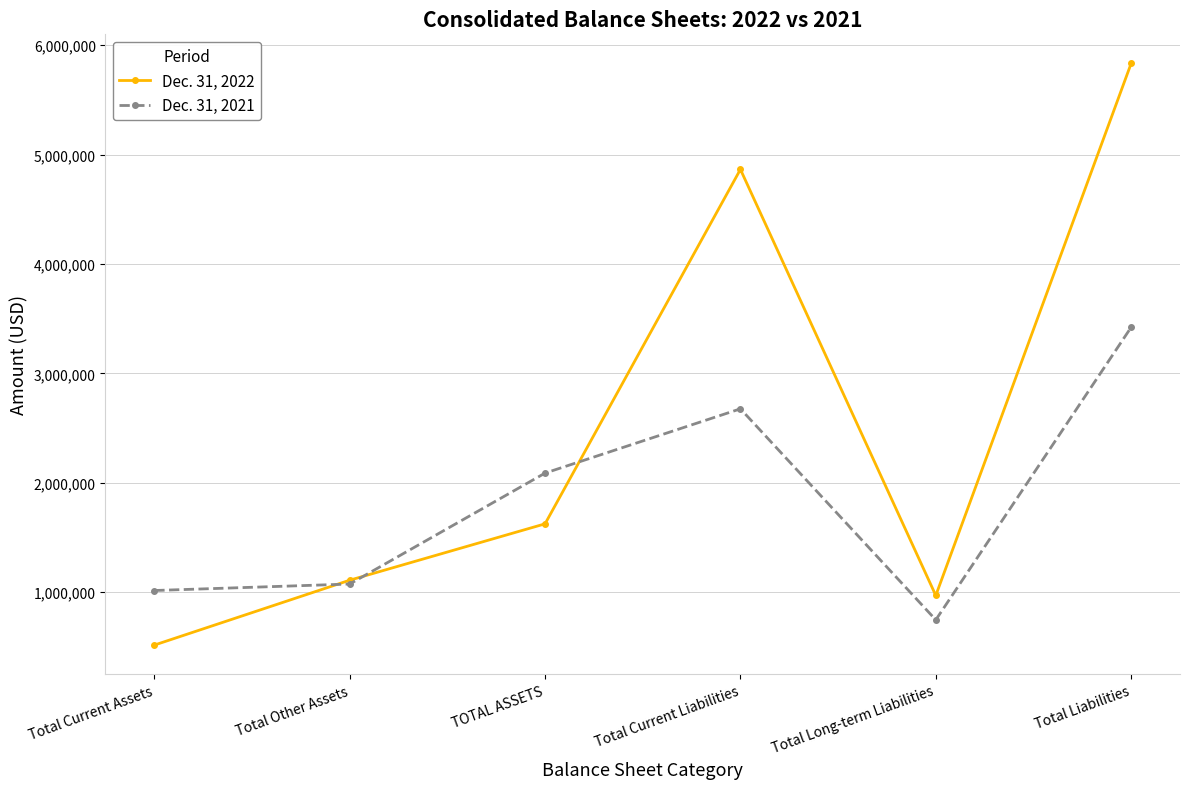

What is the difference between the second highest and minimum values in the Dec. 31, 2022 series?

4349384